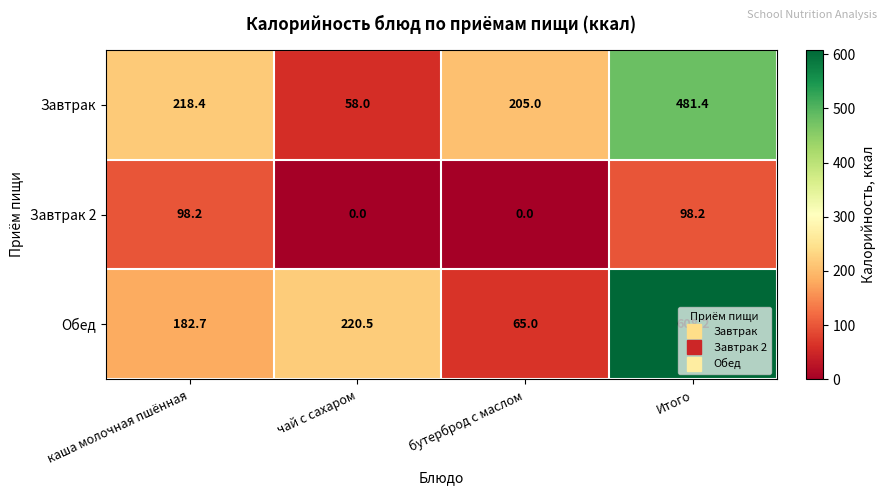

Which category has the highest value across all series?

Итого